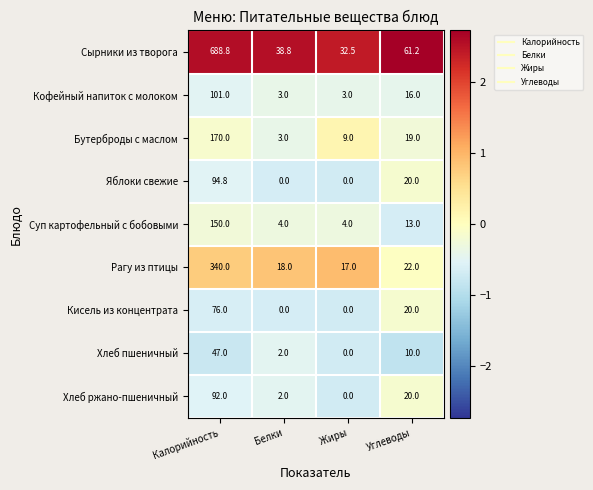

Which label corresponds to the largest value in the chart?

Калорийность